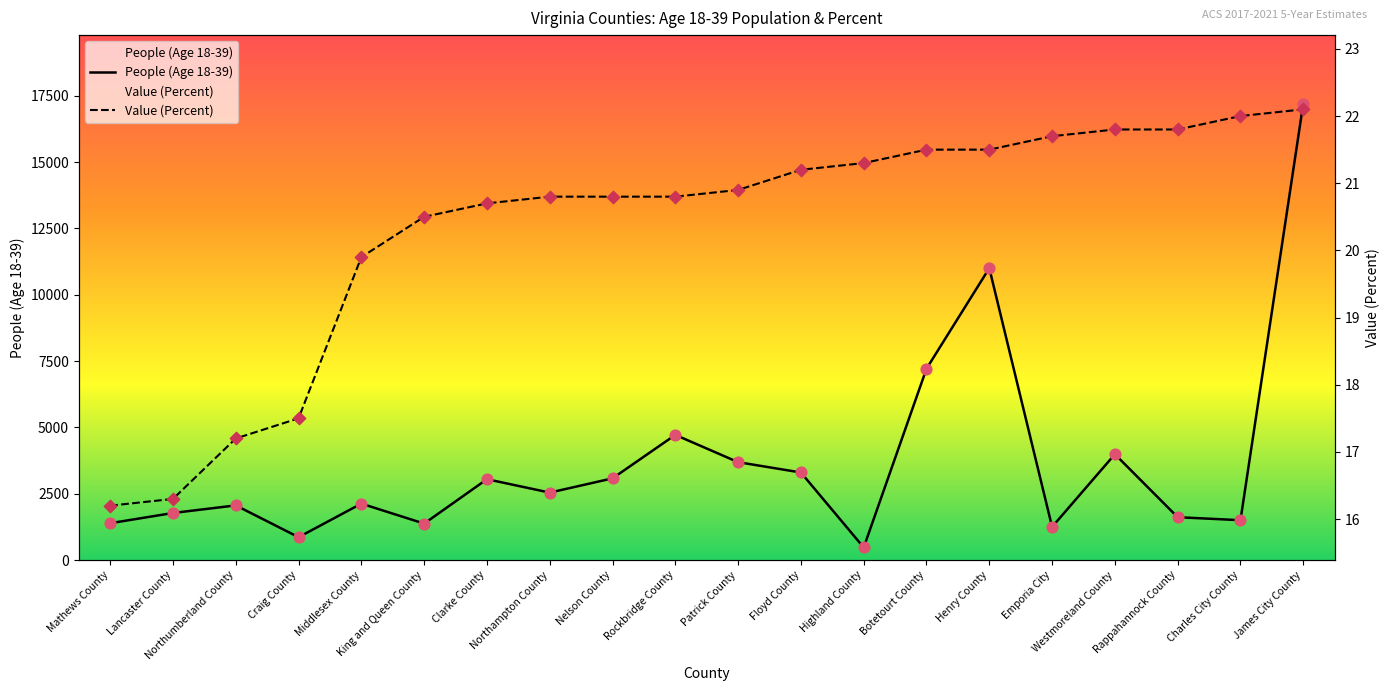

At which category is the sum across all series the highest?

James City County